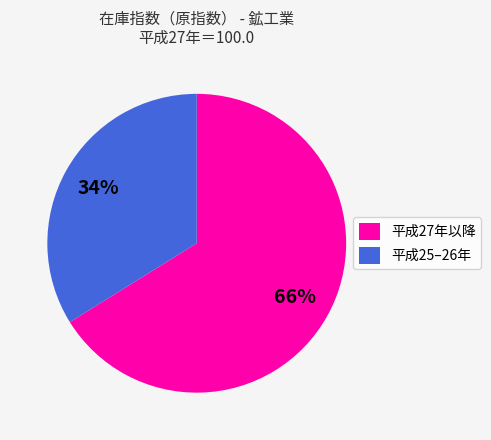

Which has a higher value, 平成27年以降 or 平成25‒26年?

平成27年以降